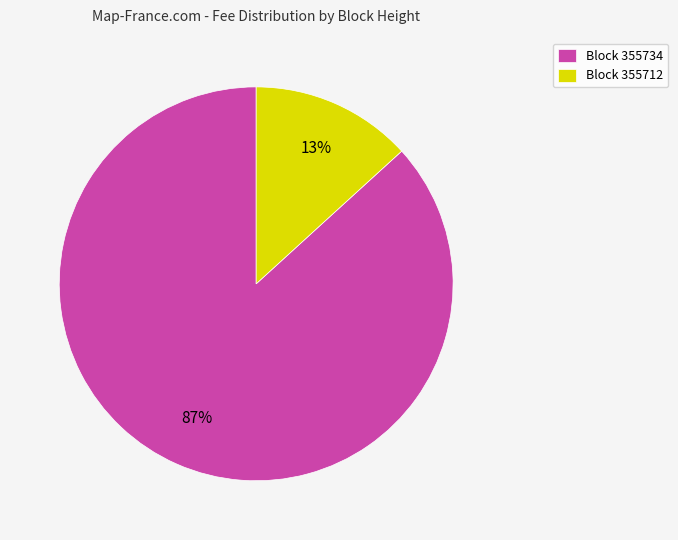

To the nearest percent, what percentage of the pie is Block 355712?

13%